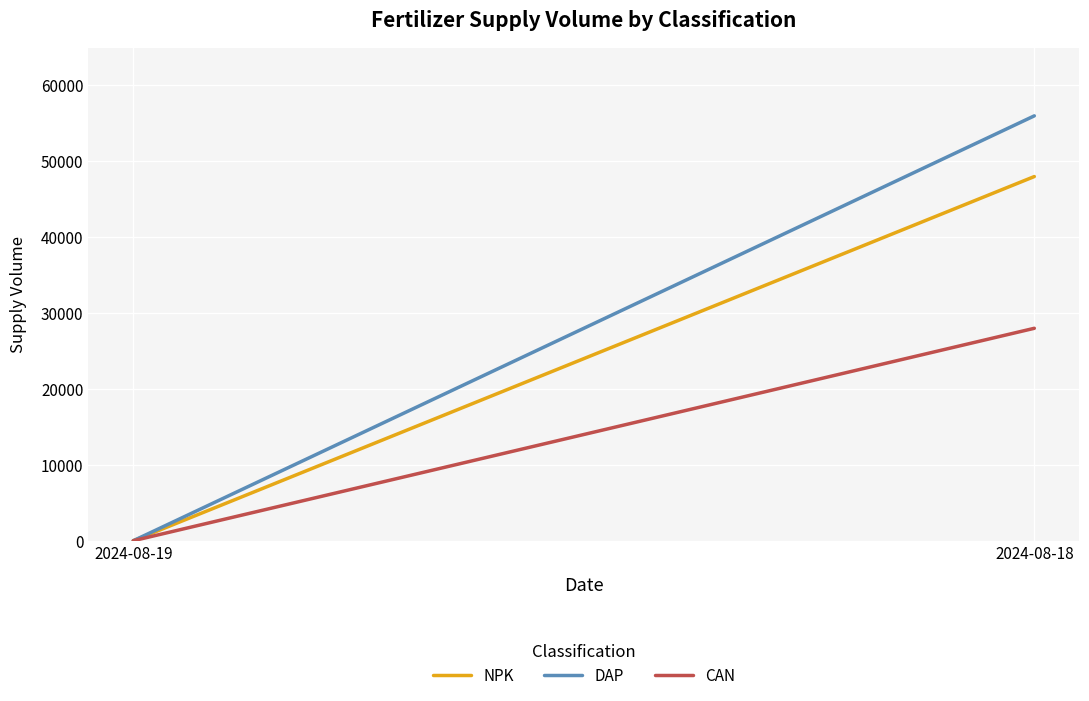

At 2024-08-19, list the series in order from smallest to largest.

NPK, DAP, CAN